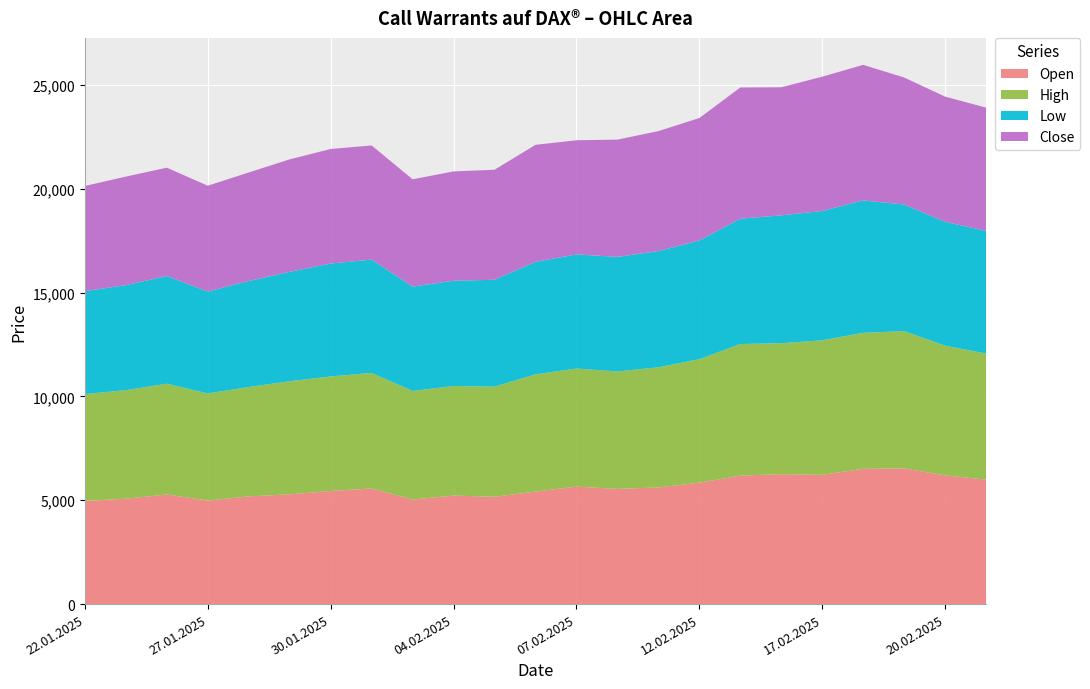

Reading left to right, list all the values displayed in this chart.

Open: 22.01.2025=4965	23.01.2025=5075	24.01.2025=5275	27.01.2025=4985	28.01.2025=5185	29.01.2025=5285	30.01.2025=5445	31.01.2025=5565	03.02.2025=5035	04.02.2025=5225	05.02.2025=5165	06.02.2025=5415	07.02.2025=5655	10.02.2025=5545	11.02.2025=5615	12.02.2025=5845	13.02.2025=6185	14.02.2025=6255	17.02.2025=6225	18.02.2025=6515	19.02.2025=6535	20.02.2025=6195	21.02.2025=5995
High: 22.01.2025=5145	23.01.2025=5225	24.01.2025=5335	27.01.2025=5155	28.01.2025=5265	29.01.2025=5445	30.01.2025=5515	31.01.2025=5565	03.02.2025=5225	04.02.2025=5275	05.02.2025=5305	06.02.2025=5645	07.02.2025=5685	10.02.2025=5655	11.02.2025=5785	12.02.2025=5945	13.02.2025=6335	14.02.2025=6305	17.02.2025=6475	18.02.2025=6545	19.02.2025=6605	20.02.2025=6245	21.02.2025=6065
Low: 22.01.2025=4955	23.01.2025=5055	24.01.2025=5185	27.01.2025=4905	28.01.2025=5105	29.01.2025=5265	30.01.2025=5435	31.01.2025=5455	03.02.2025=5025	04.02.2025=5065	05.02.2025=5145	06.02.2025=5415	07.02.2025=5495	10.02.2025=5515	11.02.2025=5595	12.02.2025=5715	13.02.2025=6035	14.02.2025=6155	17.02.2025=6225	18.02.2025=6375	19.02.2025=6095	20.02.2025=5965	21.02.2025=5905
Close: 22.01.2025=5065	23.01.2025=5225	24.01.2025=5215	27.01.2025=5095	28.01.2025=5225	29.01.2025=5415	30.01.2025=5515	31.01.2025=5495	03.02.2025=5165	04.02.2025=5265	05.02.2025=5295	06.02.2025=5635	07.02.2025=5495	10.02.2025=5645	11.02.2025=5775	12.02.2025=5895	13.02.2025=6315	14.02.2025=6165	17.02.2025=6465	18.02.2025=6525	19.02.2025=6115	20.02.2025=6025	21.02.2025=5935